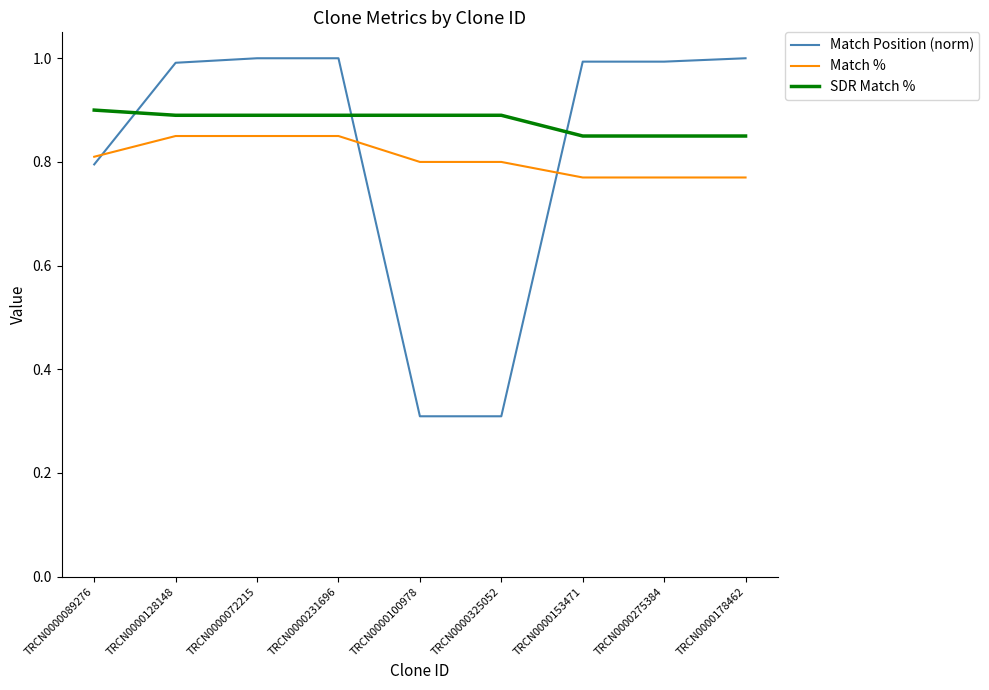

What is the minimum value shown in the chart?

0.3